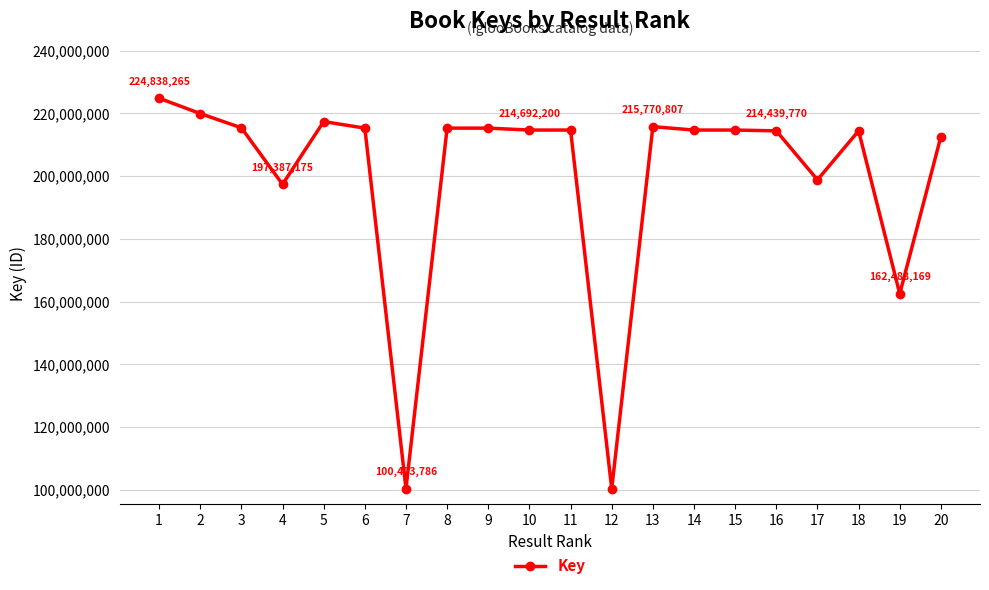

Approximately how many times larger is the value at 12 compared to 19?

0.6